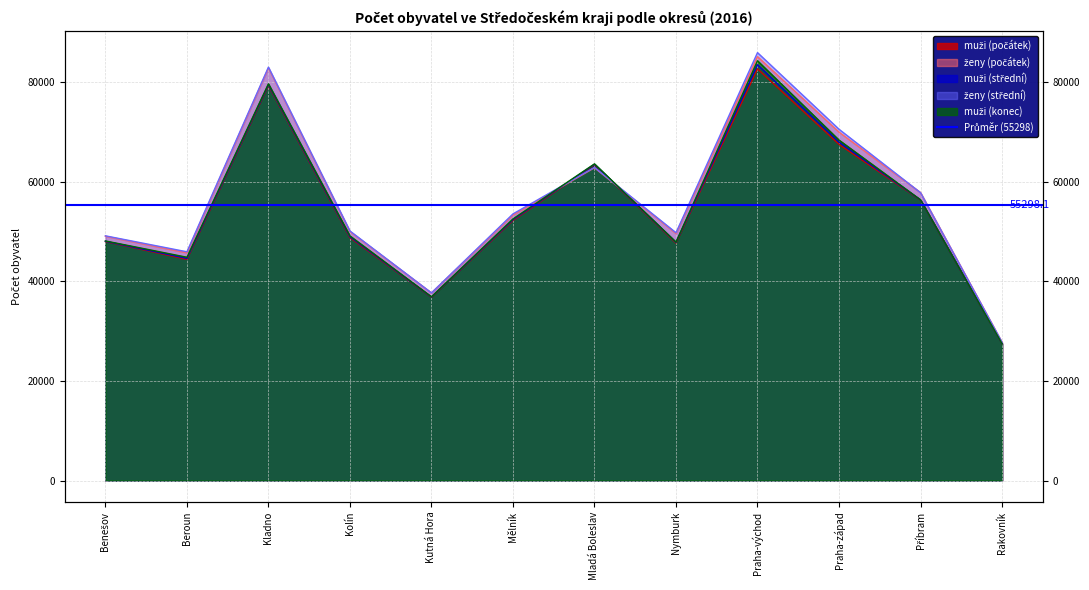

What are all the series names shown in the legend?

muži (počátek), ženy (počátek), muži (střední), ženy (střední), muži (konec)